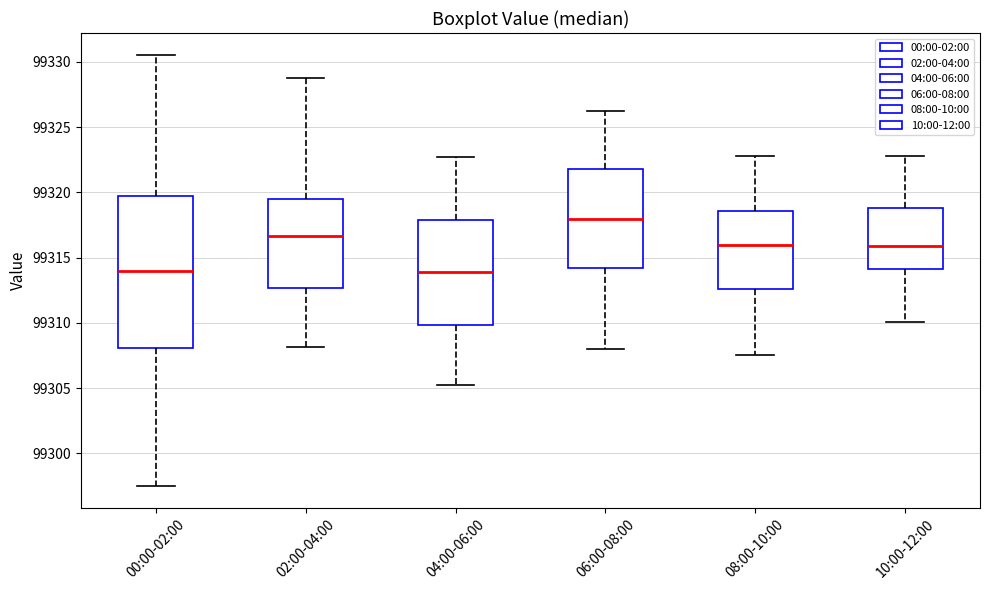

Reading left to right, read every box against the y-axis: the position of its median line, the range the box covers, and the ends of its whiskers. The values are not printed on the chart, so give them approximately, as read against the axis.

00:00-02:00: median 99314.0, box 99308.0 to 99319.5, whiskers 99297.5 to 99330.5
02:00-04:00: median 99316.5, box 99312.5 to 99319.5, whiskers 99308.0 to 99329.0
04:00-06:00: median 99314.0, box 99310.0 to 99318.0, whiskers 99305.0 to 99323.0
06:00-08:00: median 99318.0, box 99314.0 to 99322.0, whiskers 99308.0 to 99326.0
08:00-10:00: median 99316.0, box 99312.5 to 99318.5, whiskers 99307.5 to 99323.0
10:00-12:00: median 99316.0, box 99314.0 to 99319.0, whiskers 99310.0 to 99323.0